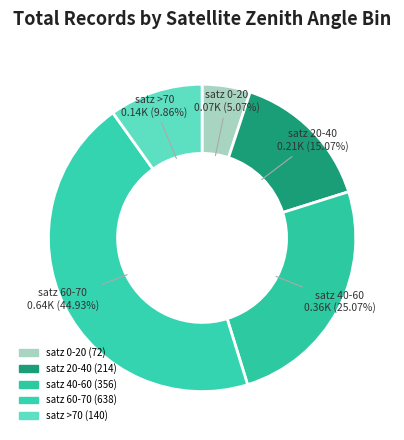

Count the number of slices in the pie.

5